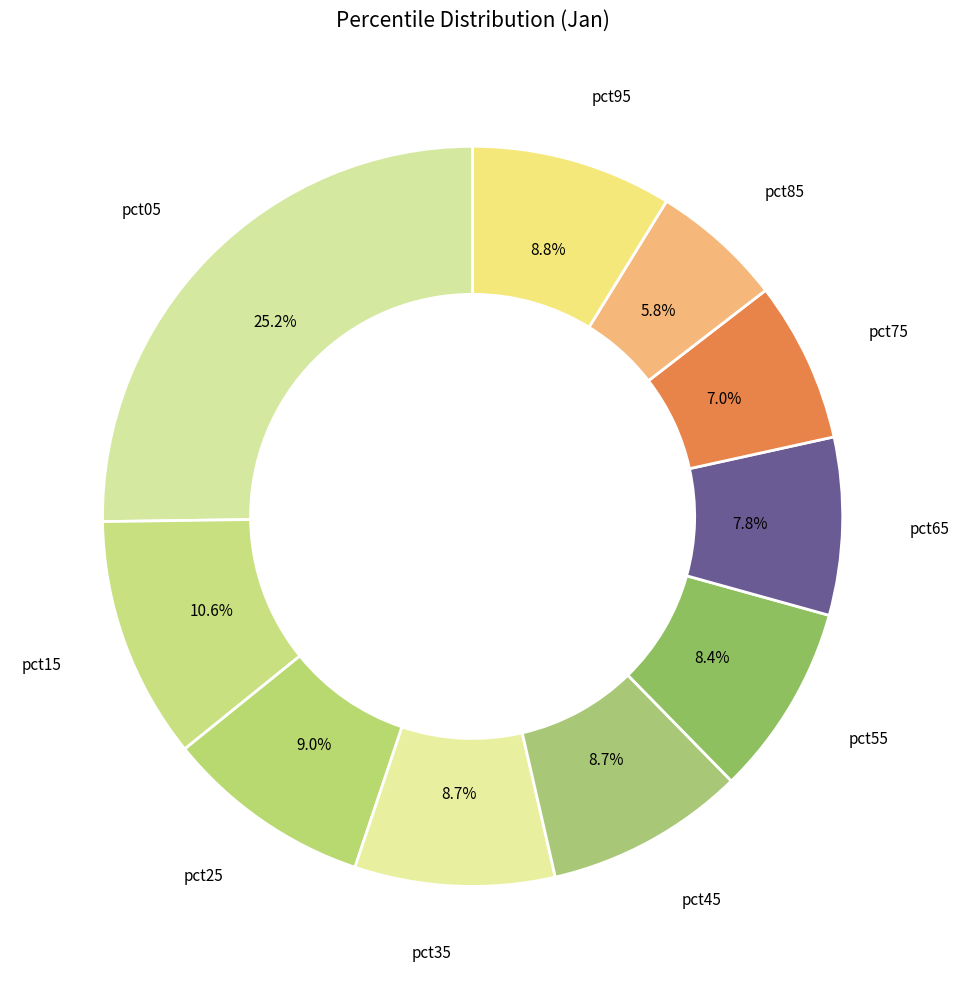

Combined, what portion of the pie is pct45 and pct15?

19.3%